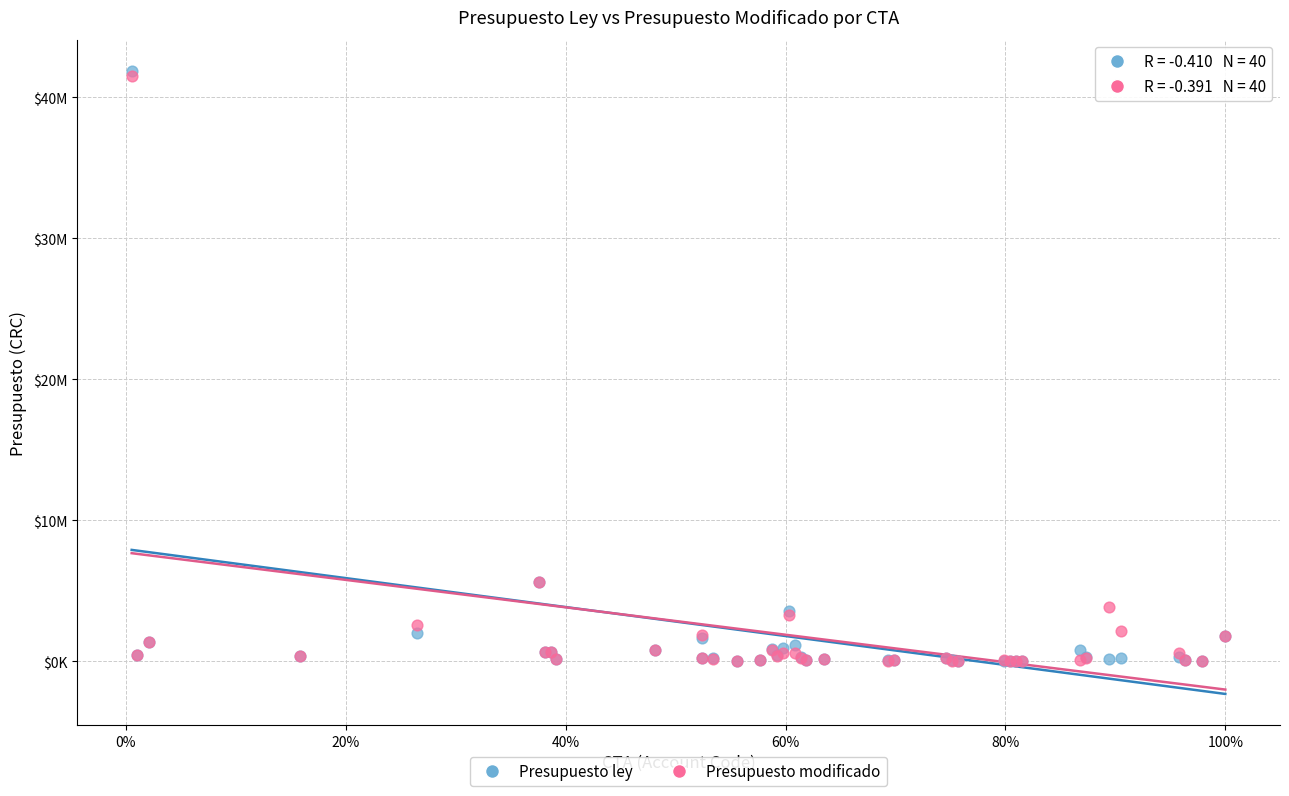

What are all the series names shown in the legend?

Presupuesto ley, Presupuesto modificado